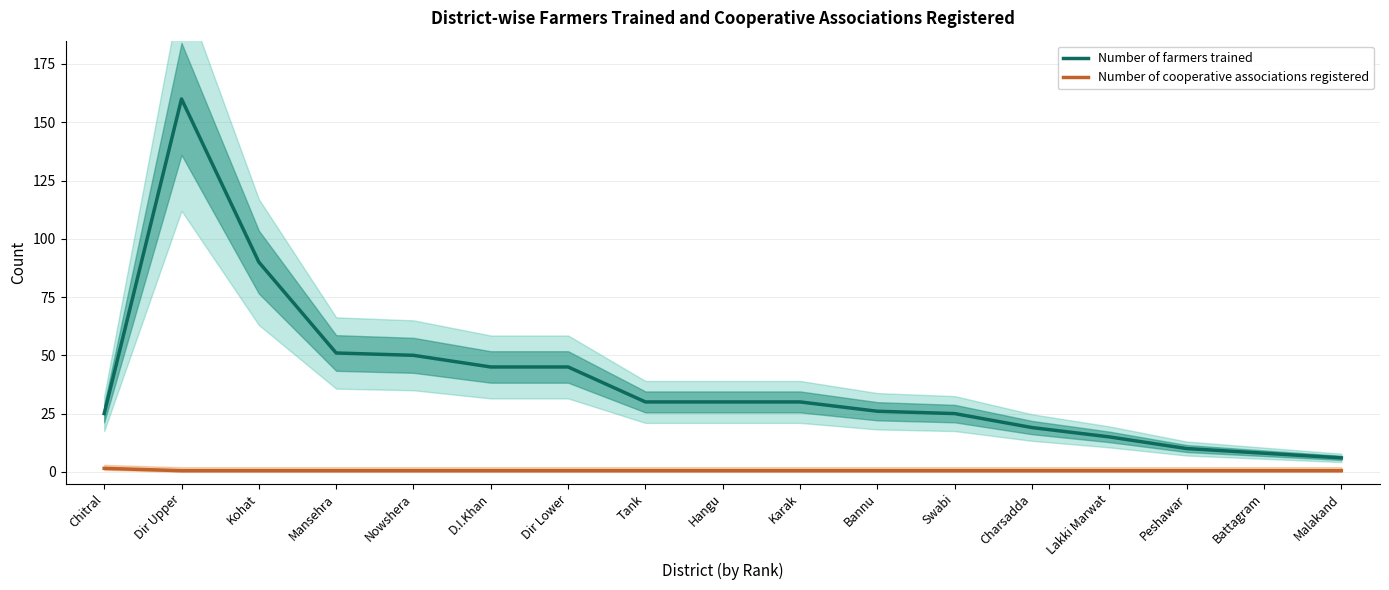

What are all the series names shown in the legend?

Number of farmers trained, Number of cooperative associations registered